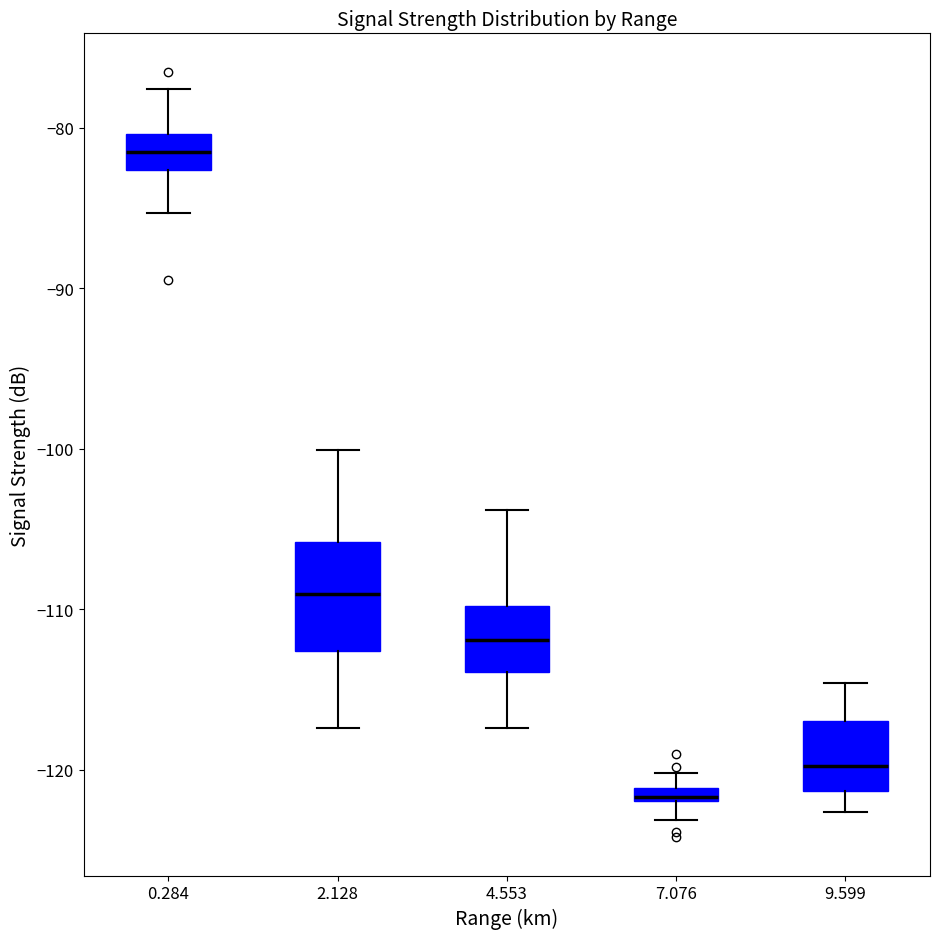

Which box's median line is the highest?

0.284